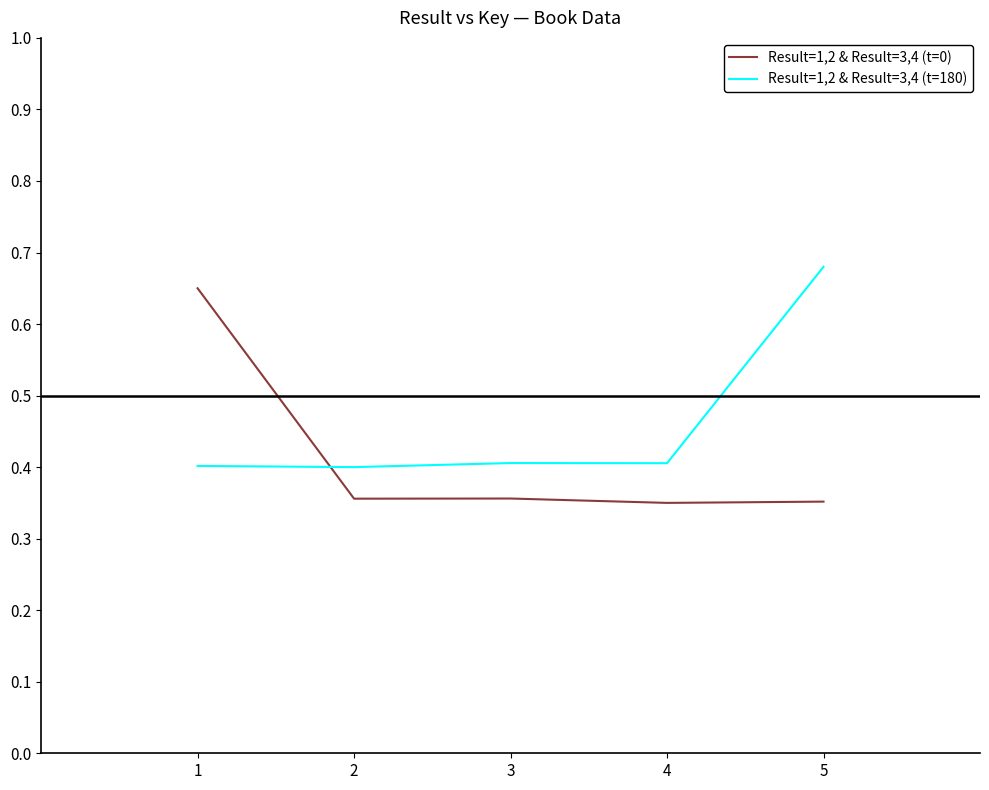

True or false: Result=1,2 & Result=3,4 (t=0) and Result=1,2 & Result=3,4 (t=180) cross at least once.

True